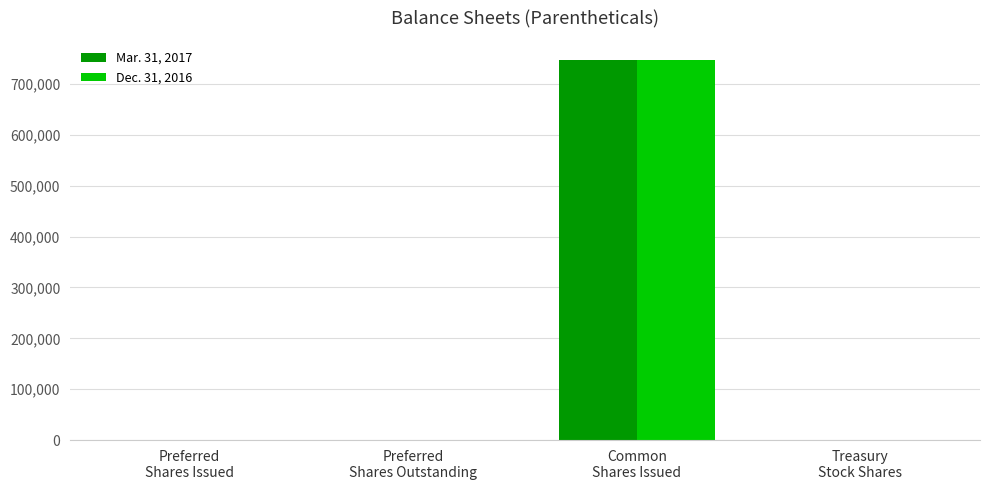

The Mar. 31, 2017 series shows 410 at Treasury
Stock Shares. True or false?

True